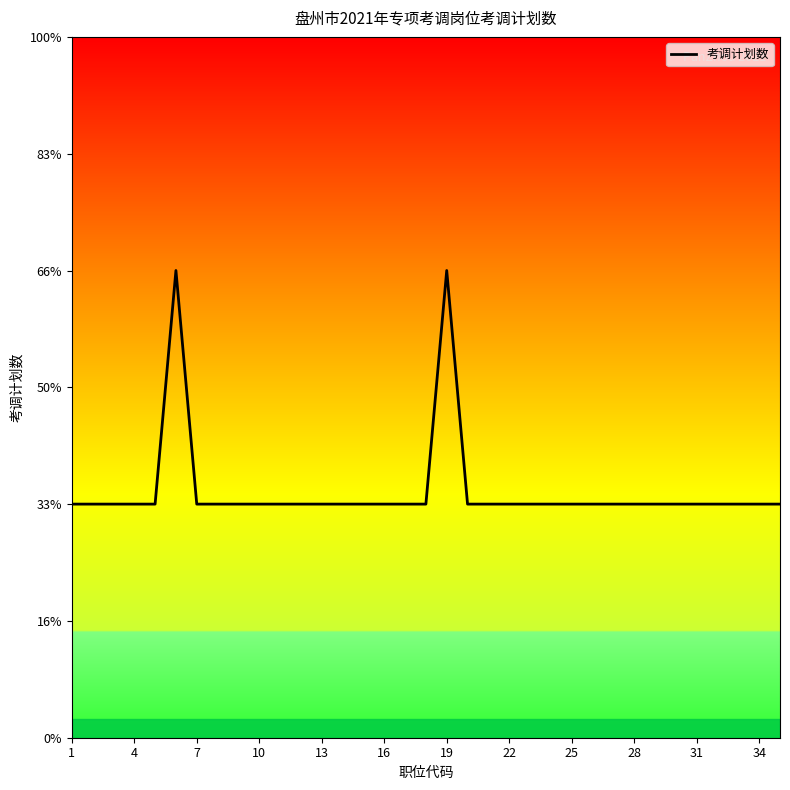

What is the difference between the maximum and minimum values?

1